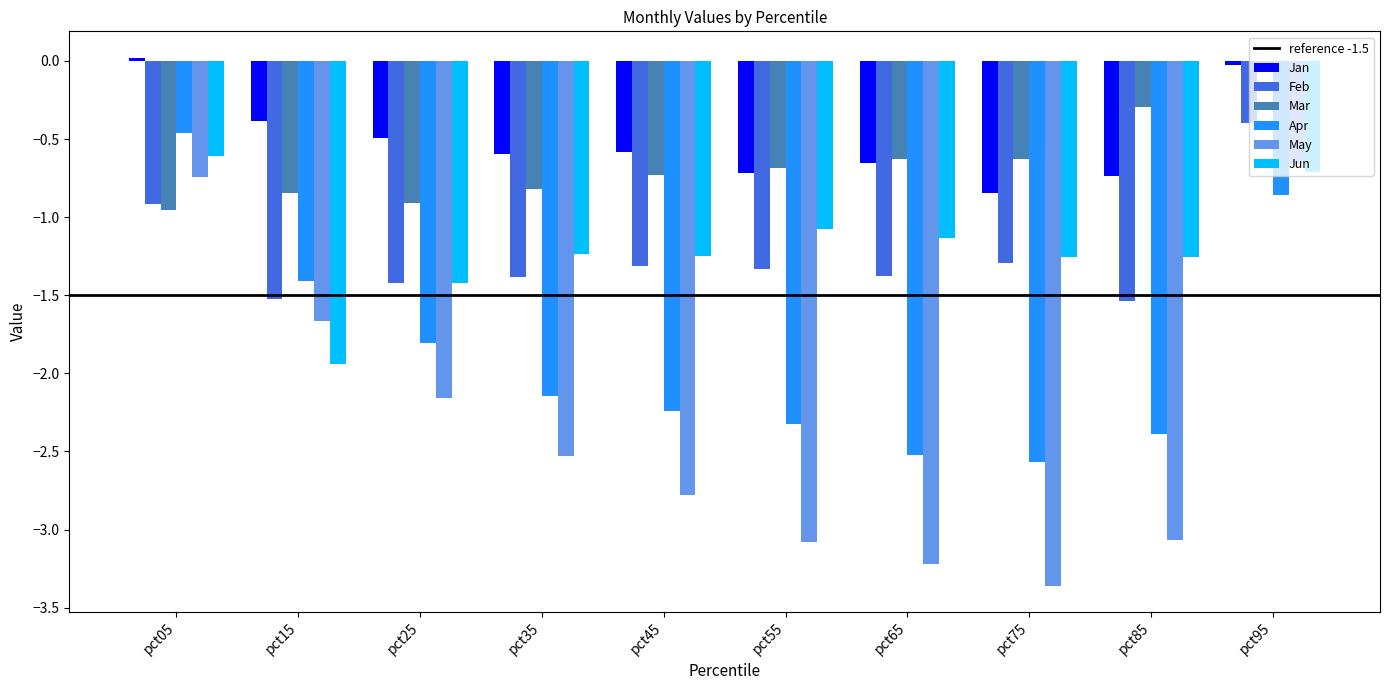

Which series has the largest total across all categories?

Jan